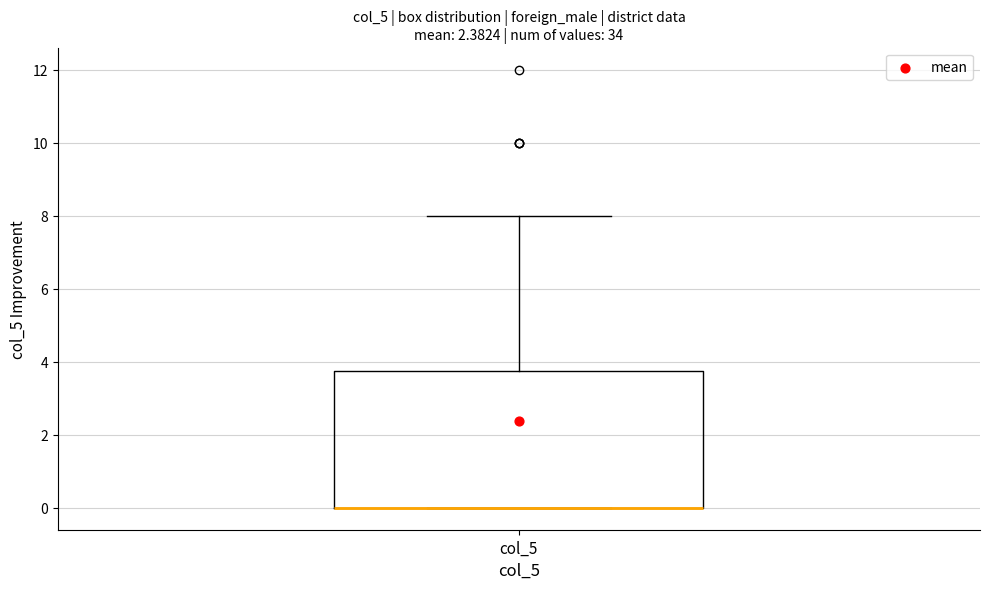

Where is the lower edge of the box for col_5 on the y-axis? The values are not printed on the chart, so give them approximately, as read against the axis.

0.0